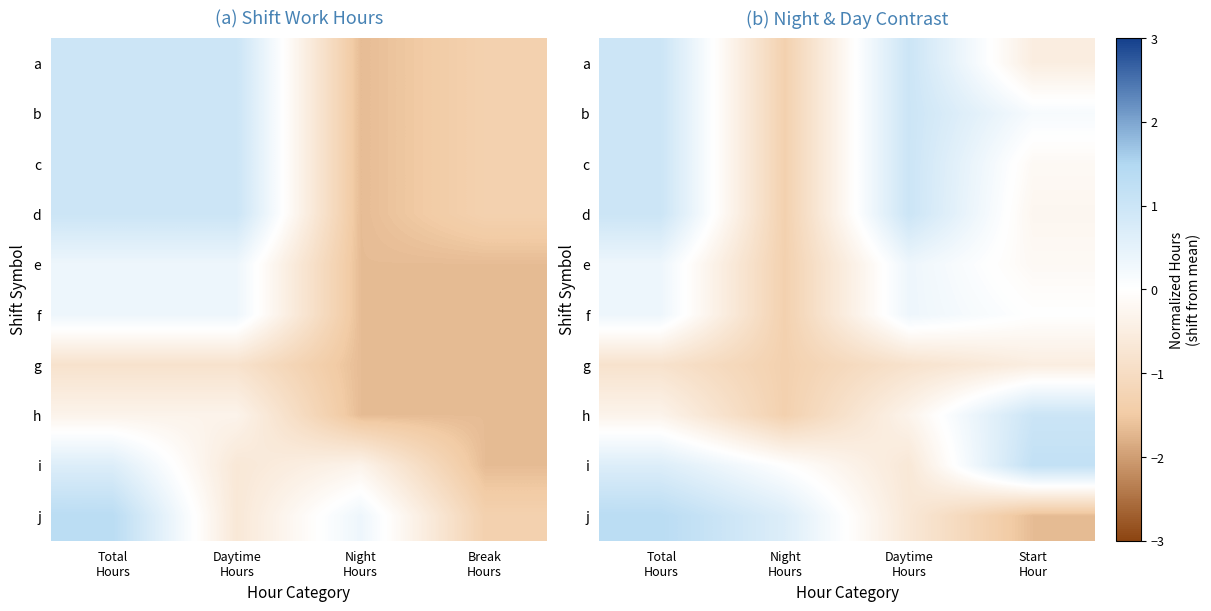

At which label does j first exceed 0?

Total Hours